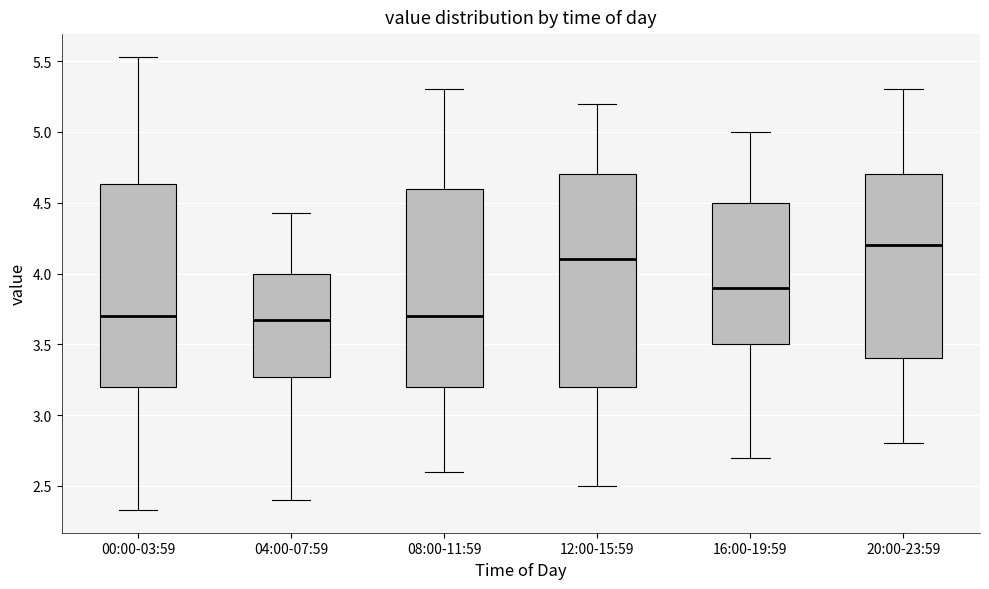

Reading left to right, read every box against the y-axis: the position of its median line, the range the box covers, and the ends of its whiskers. The values are not printed on the chart, so give them approximately, as read against the axis.

00:00-03:59: median 3.70, box 3.20 to 4.65, whiskers 2.35 to 5.55
04:00-07:59: median 3.65, box 3.25 to 4.00, whiskers 2.40 to 4.45
08:00-11:59: median 3.70, box 3.20 to 4.60, whiskers 2.60 to 5.30
12:00-15:59: median 4.10, box 3.20 to 4.70, whiskers 2.50 to 5.20
16:00-19:59: median 3.90, box 3.50 to 4.50, whiskers 2.70 to 5.00
20:00-23:59: median 4.20, box 3.40 to 4.70, whiskers 2.80 to 5.30